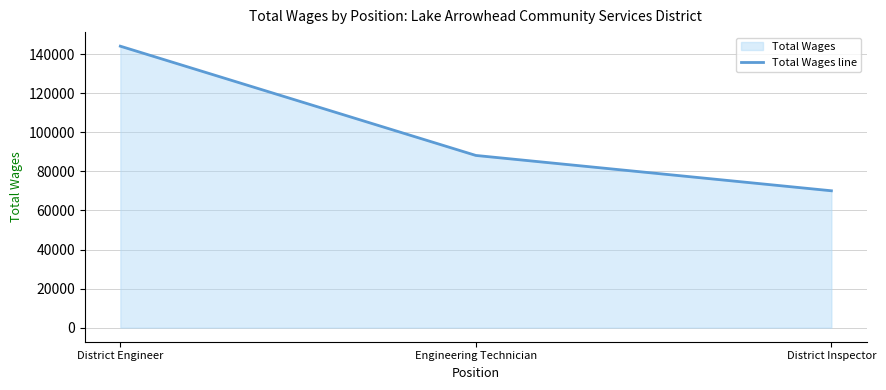

Between District Engineer and Engineering Technician, which is larger?

District Engineer